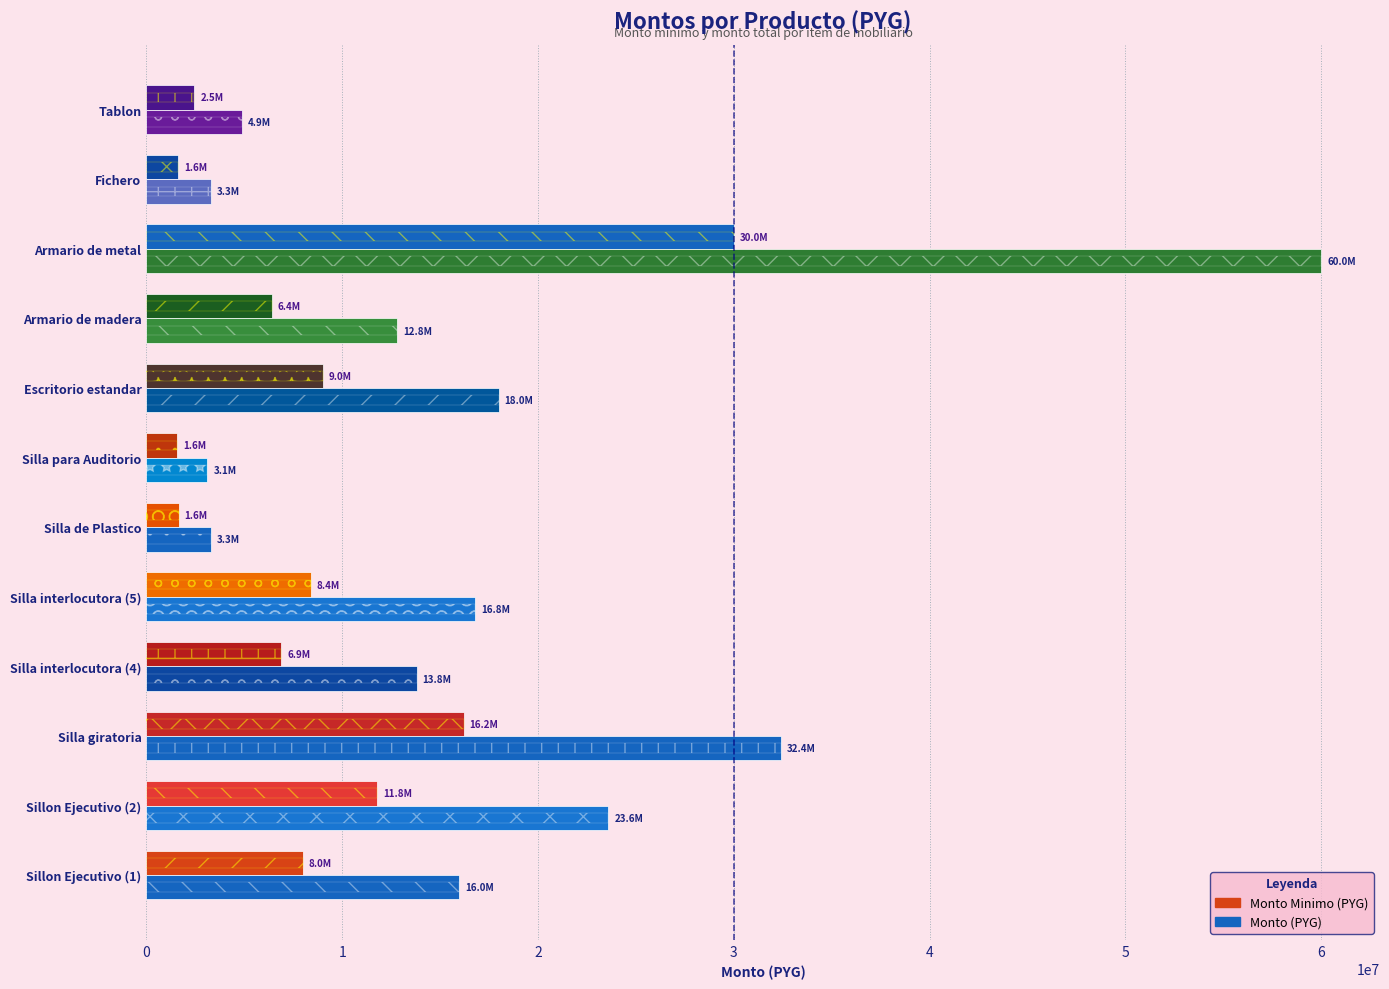

Which series has the largest total across all categories?

Monto (PYG)